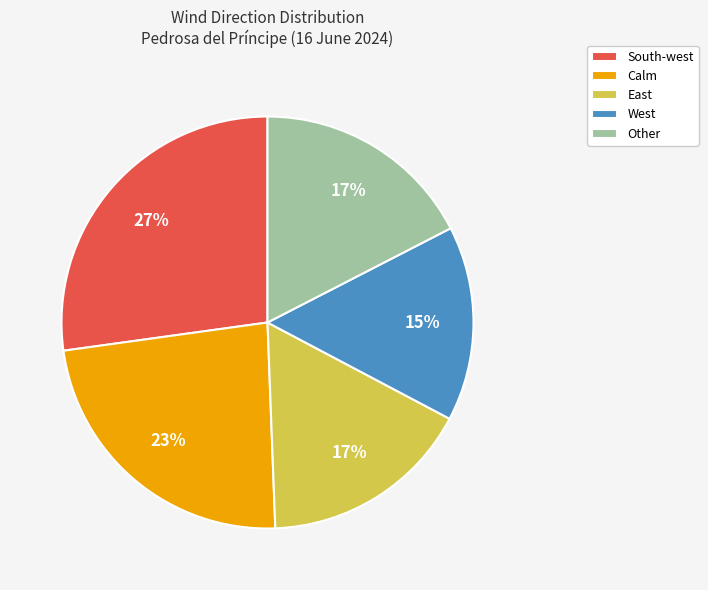

True or false: Other accounts for 17% of the total.

True